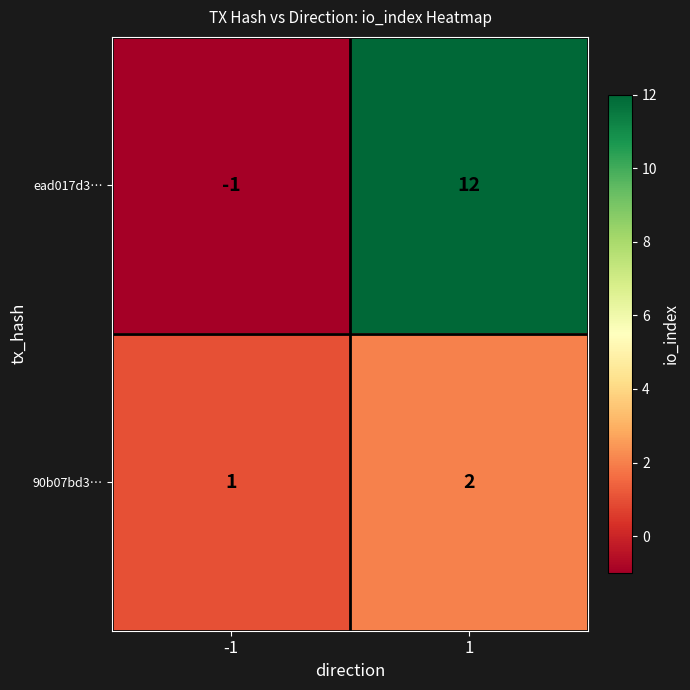

Rank the series at 1 from highest to lowest value.

ead017d3…, 90b07bd3…